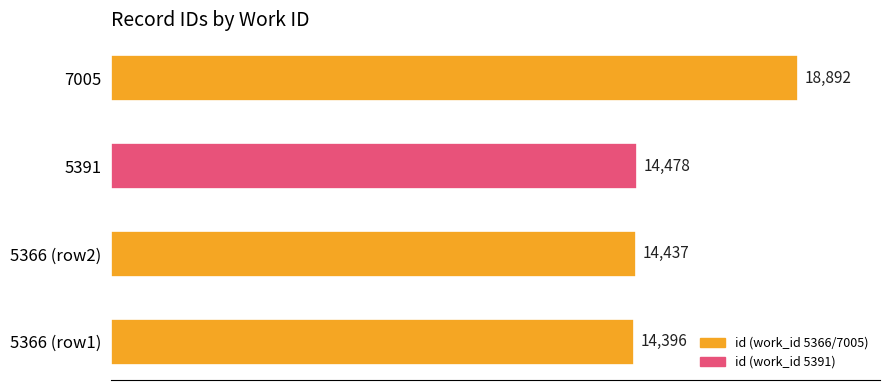

Rank the categories by value from highest to lowest.

7005, 5391, 5366 (row2), 5366 (row1)